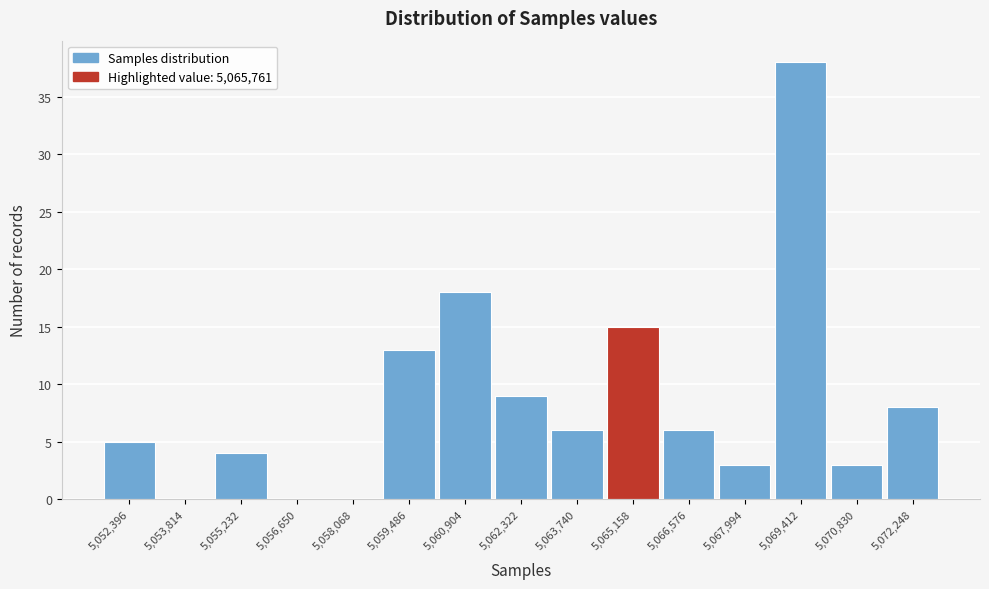

Reading left to right, transcribe all the data shown in this chart.

5,052,396=5	5,053,814=0	5,055,232=4	5,056,650=0	5,058,068=0	5,059,486=13	5,060,904=18	5,062,322=9	5,063,740=6	5,065,158=15	5,066,576=6	5,067,994=3	5,069,412=38	5,070,830=3	5,072,248=8